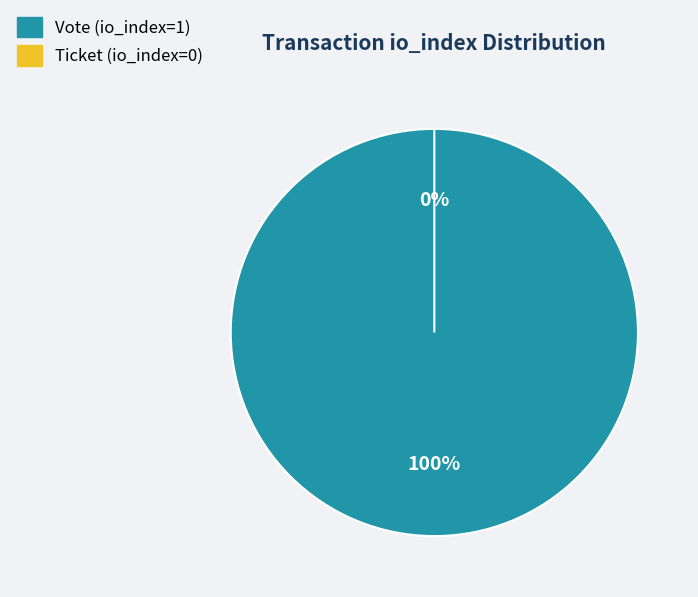

To the nearest percent, what is the difference between the largest and smallest slice percentages?

100%